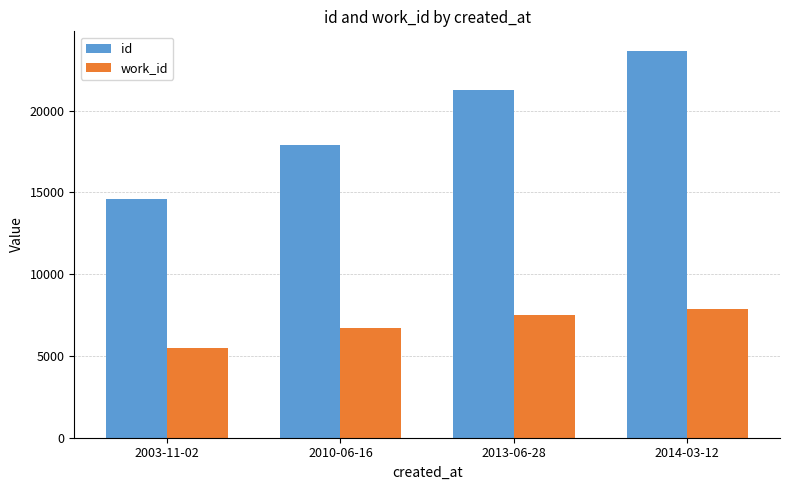

Which series has the largest total across all categories?

id